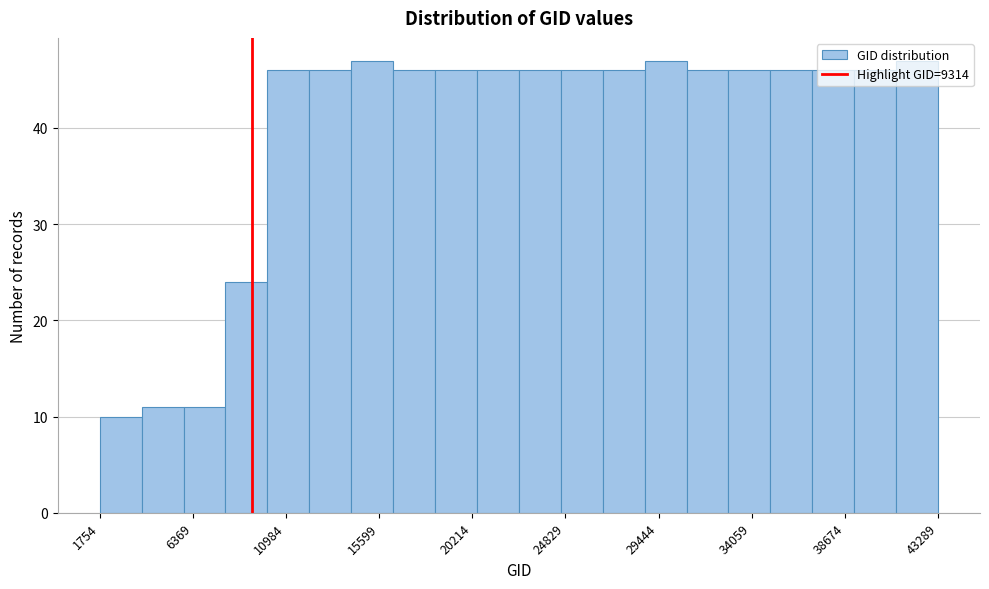

Reading left to right, transcribe this chart: for each bar, give the range it covers on the x-axis and its height. Neither the bar edges nor the heights are printed on the chart, so give them approximately, as read against the axes.

2000 to 4000: 10
4000 to 6000: 11
6000 to 8000: 11
8000 to 10000: 24
10000 to 12000: 46
12000 to 14000: 46
14000 to 16500: 47
16500 to 18500: 46
18500 to 20500: 46
20500 to 22500: 46
22500 to 24500: 46
24500 to 26500: 46
26500 to 29000: 46
29000 to 31000: 47
31000 to 33000: 46
33000 to 35000: 46
35000 to 37000: 46
37000 to 39000: 46
39000 to 41000: 46
41000 to 43500: 47